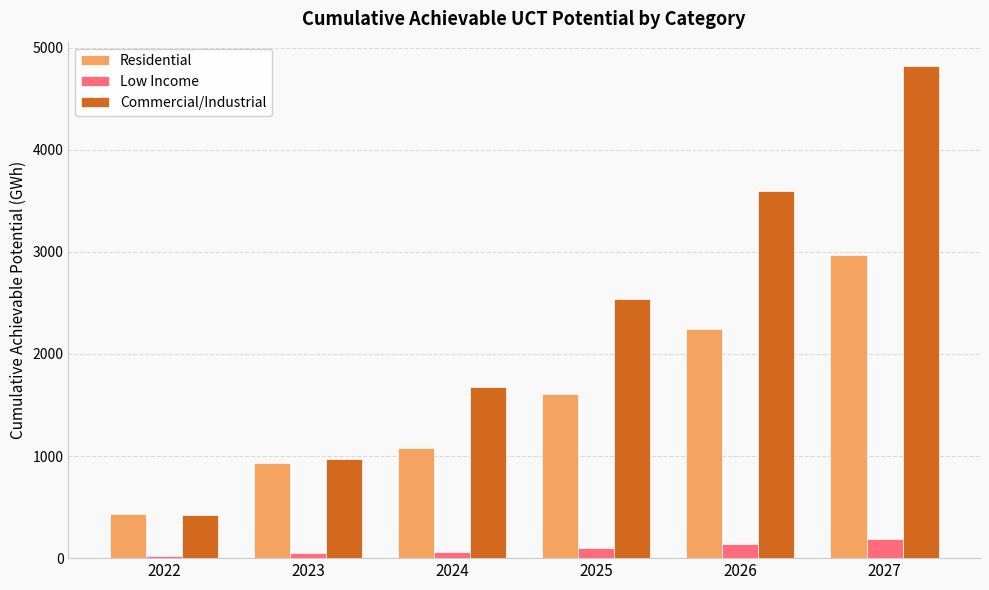

Which series has the largest range (max minus min)?

Commercial/Industrial